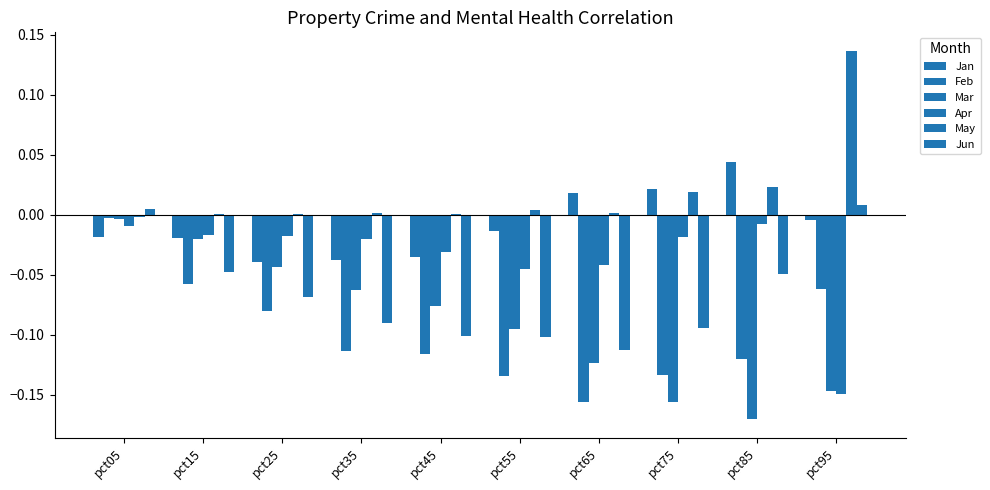

Reading right to left, what are all the values shown in this chart?

Jan: -0.0	0.0	0.0	0.0	-0.0	-0.0	-0.0	-0.0	-0.0	-0.0
Feb: -0.1	-0.1	-0.1	-0.2	-0.1	-0.1	-0.1	-0.1	-0.1	-0.0
Mar: -0.1	-0.2	-0.2	-0.1	-0.1	-0.1	-0.1	-0.0	-0.0	-0.0
Apr: -0.1	-0.0	-0.0	-0.0	-0.0	-0.0	-0.0	-0.0	-0.0	-0.0
May: 0.1	0.0	0.0	0.0	0.0	0.0	0.0	0.0	0.0	-0.0
Jun: 0.0	-0.0	-0.1	-0.1	-0.1	-0.1	-0.1	-0.1	-0.0	0.0